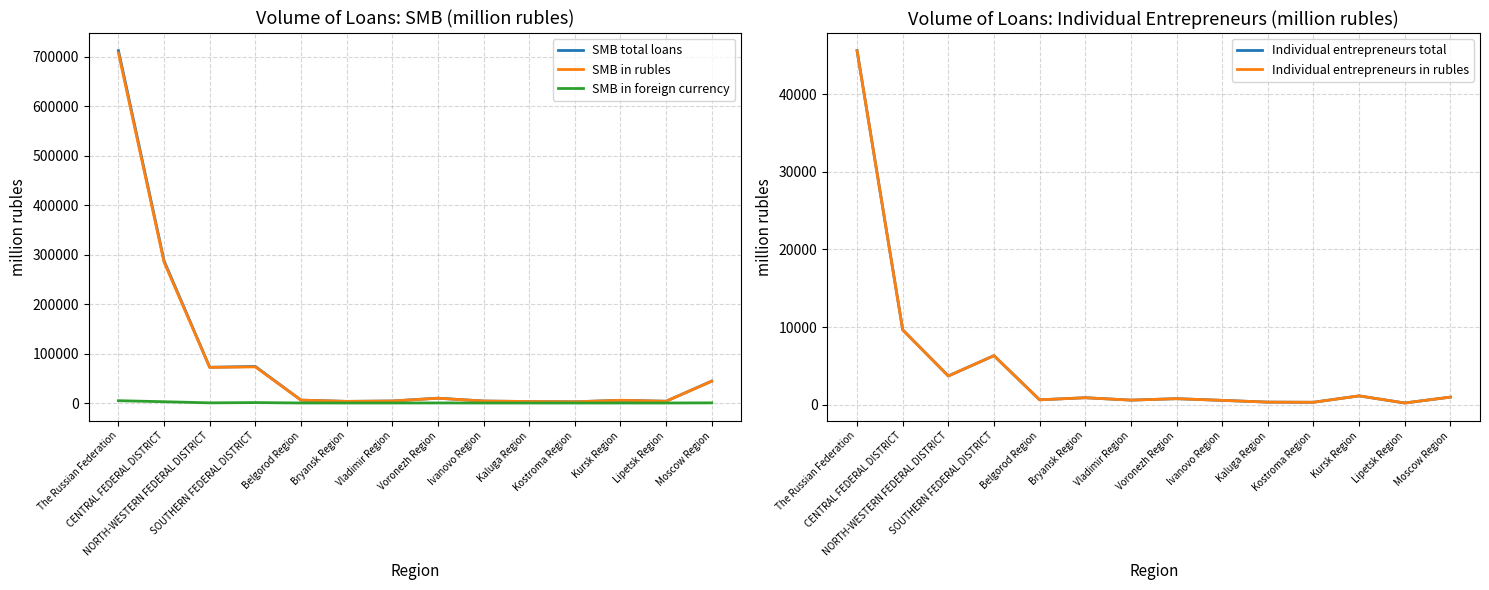

What is the average value of the Individual entrepreneurs total series?

5120